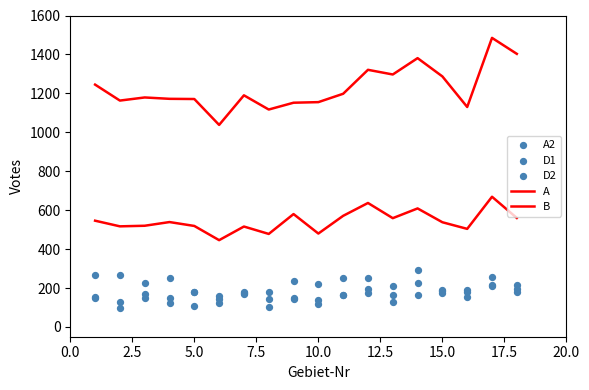

Which series has the largest total across all categories?

A